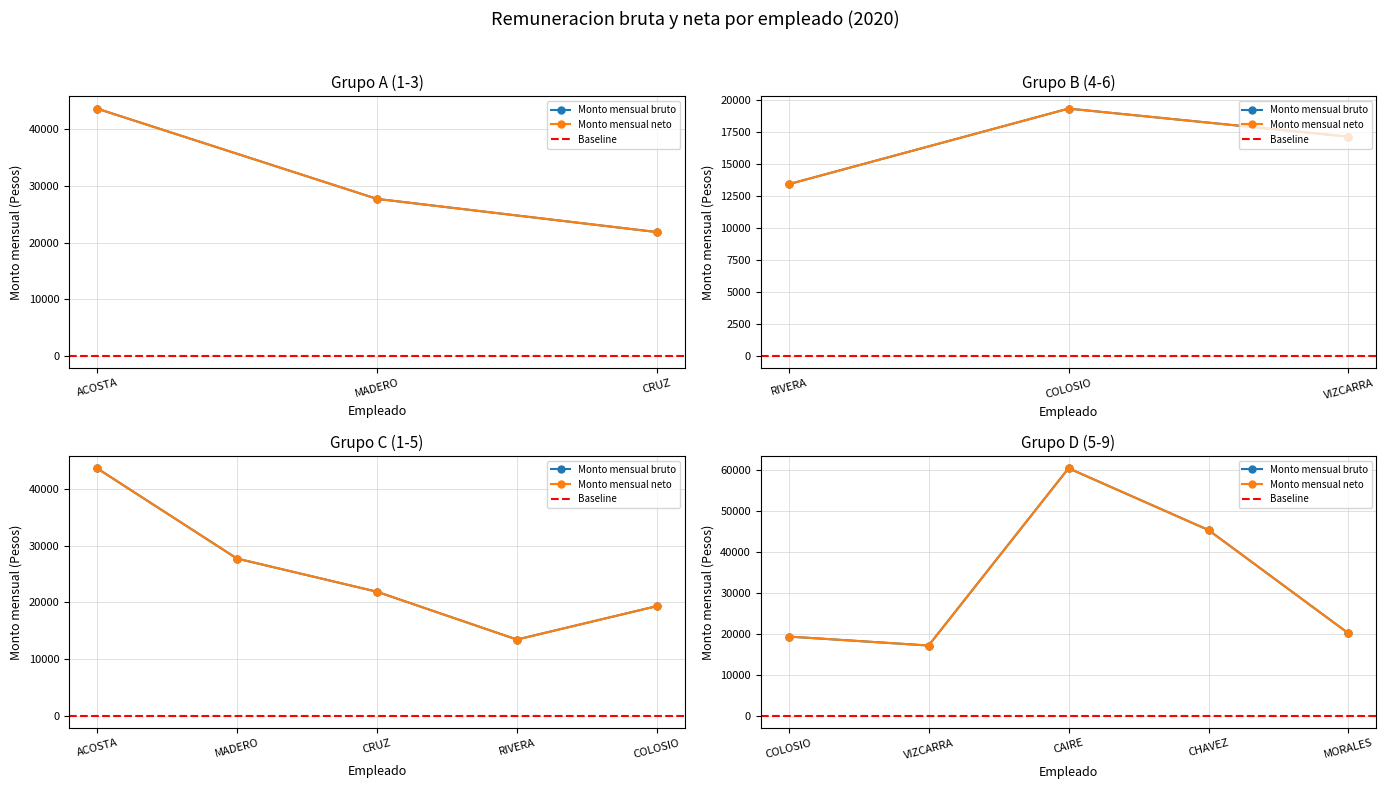

Where is Monto mensual bruto nearest to the value 36979?

KARLA VERONICA ACOSTA